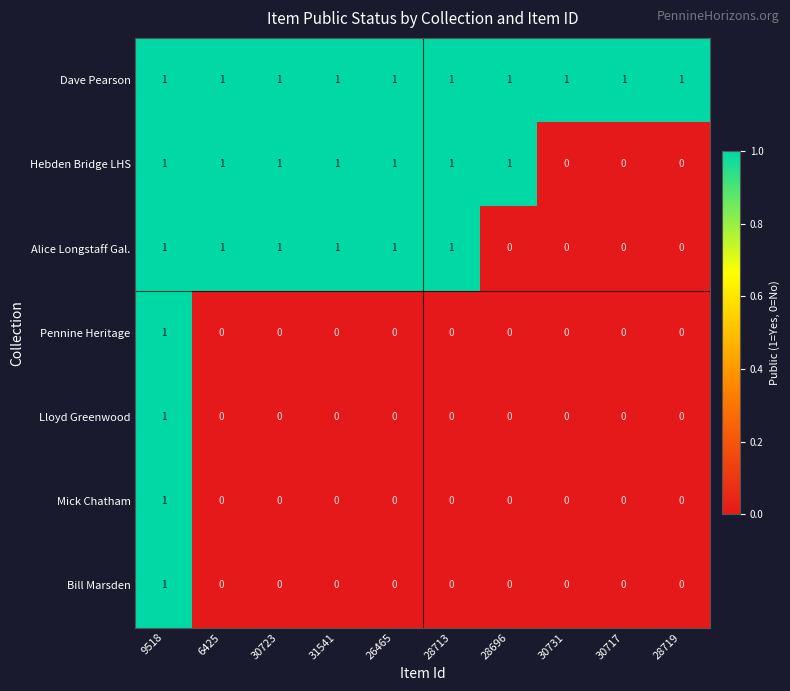

At how many categories does at least one series exceed 0?

10